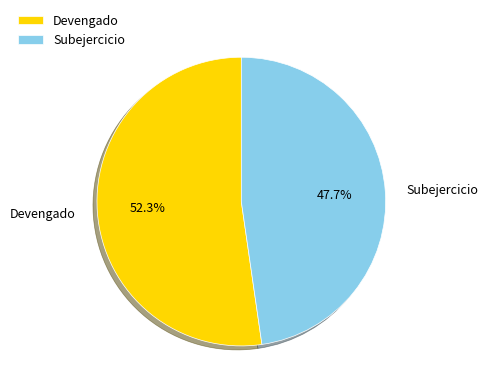

What is the smallest slice in the pie chart?

Subejercicio